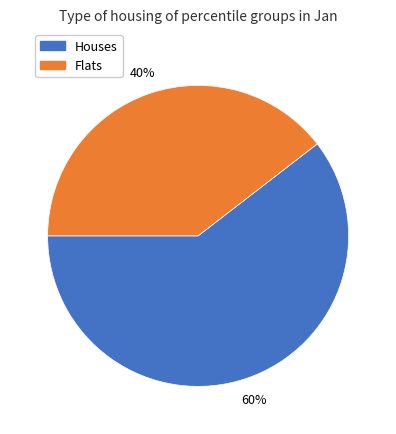

Is there any slice that represents more than half of the pie?

Yes